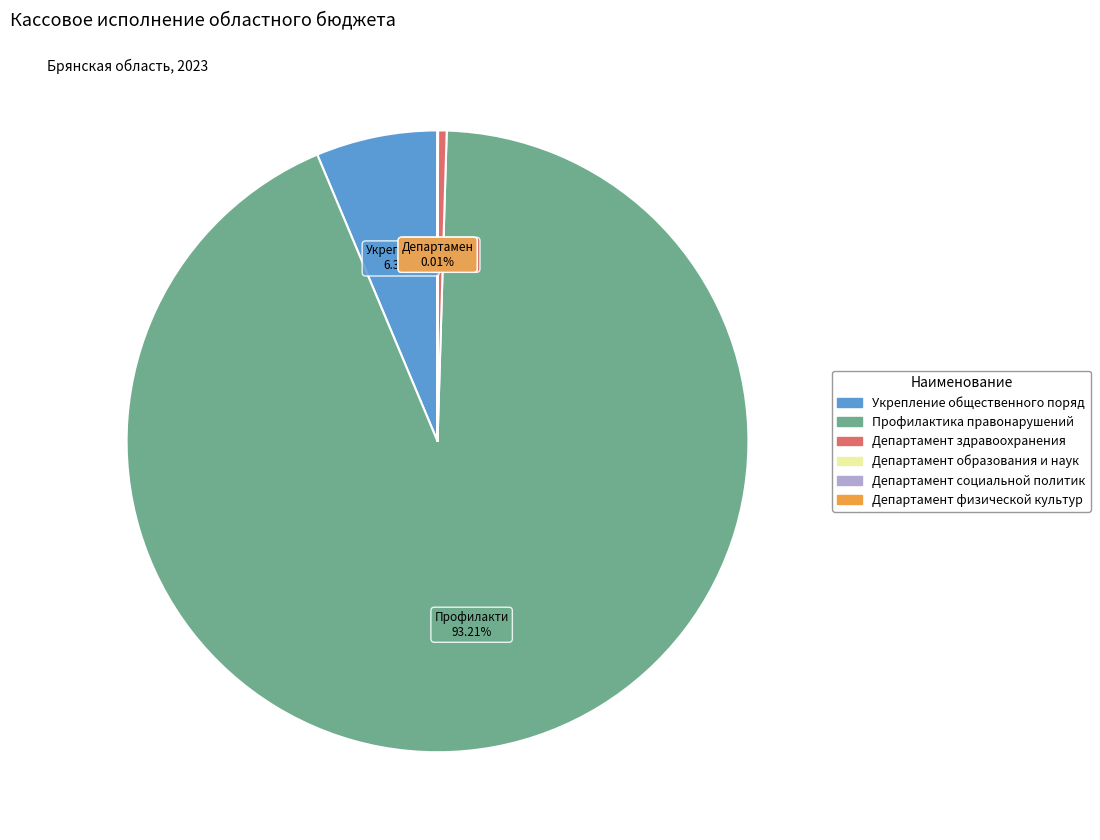

Does any single category account for the majority?

Yes